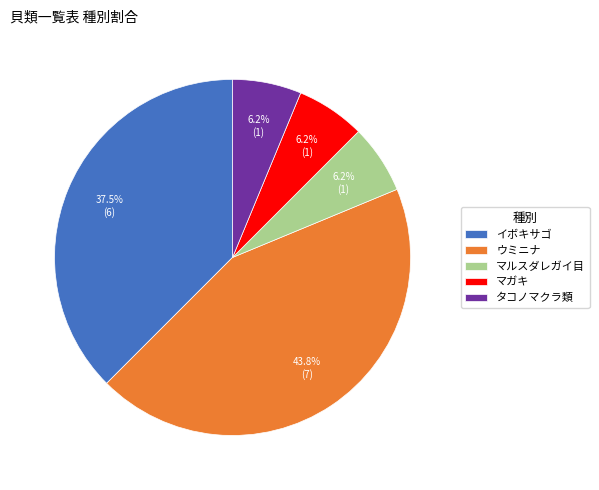

What percentage is NOT represented by イボキサゴ?

62.5%